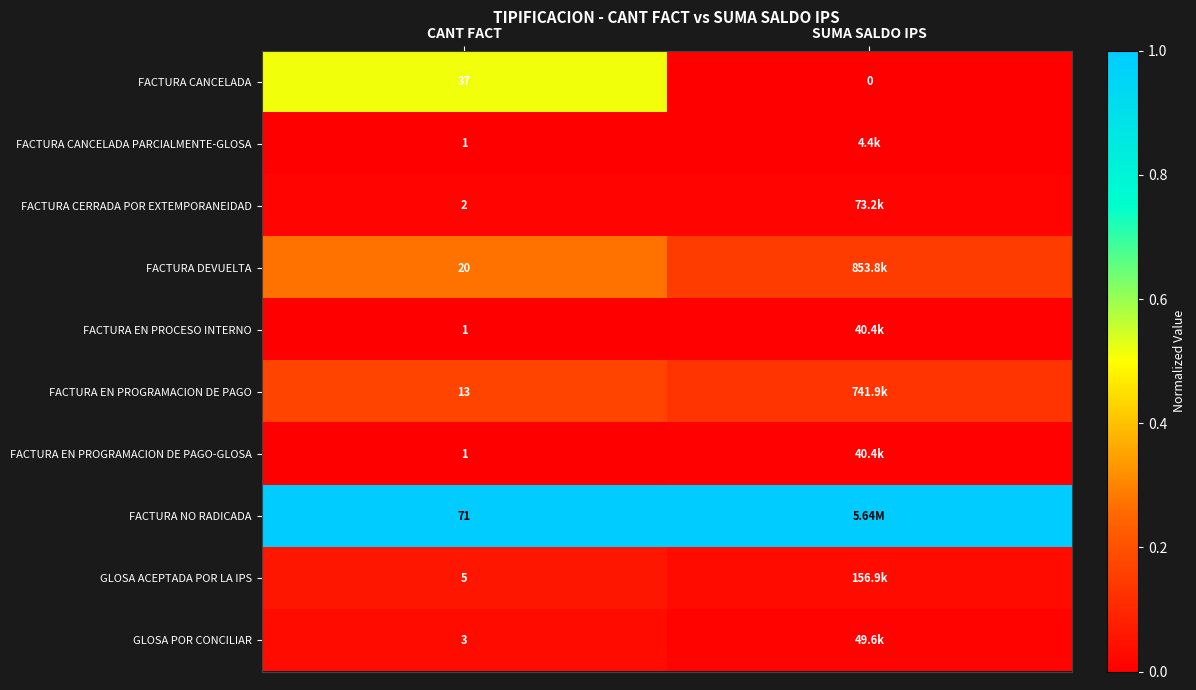

Count the FACTURA CERRADA POR EXTEMPORANEIDAD values in the range 0 to 1.

2